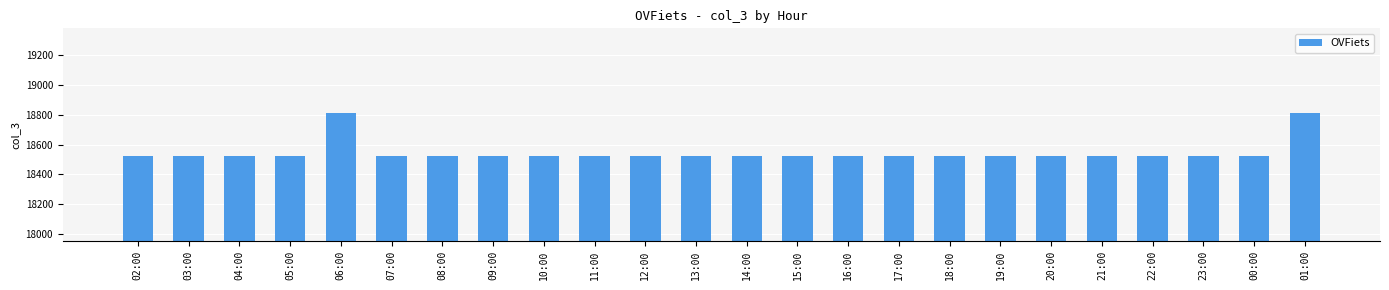

True or false: the data shows 31742 at 23:00.

False